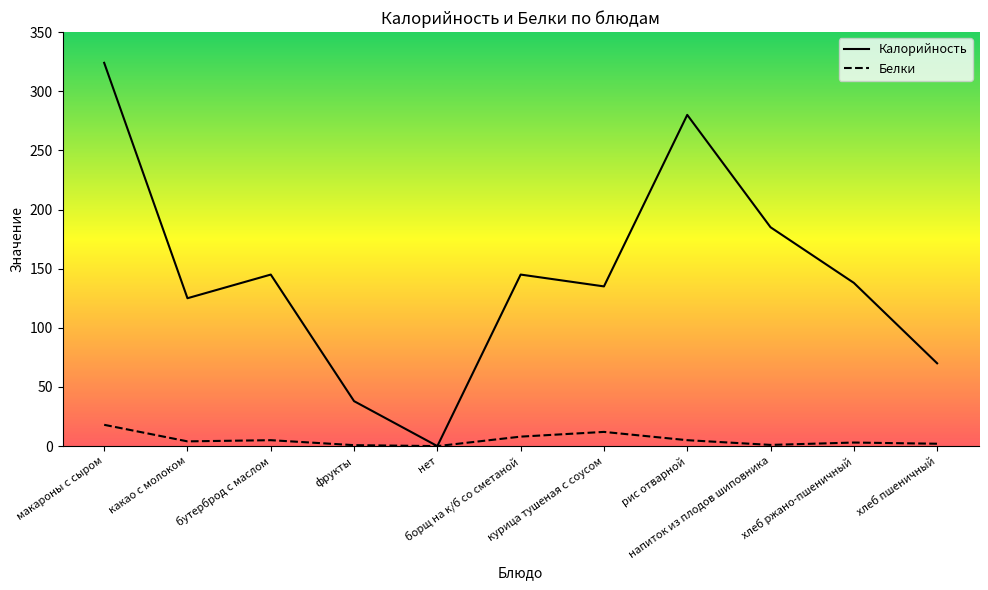

Reading left to right, what are all the values shown in this chart?

Калорийность: макароны с сыром=324.0	какао с молоком=125.0	бутерброд с маслом=145.0	фрукты=38.0	нет=0.0	борщ на к/б со сметаной=145.0	курица тушеная с соусом=135.0	рис отварной=280.0	напиток из плодов шиповника=185.0	хлеб ржано-пшеничный=138.0	хлеб пшеничный=70.0
Белки: макароны с сыром=18.0	какао с молоком=4.0	бутерброд с маслом=5.0	фрукты=0.8	нет=0.0	борщ на к/б со сметаной=8.0	курица тушеная с соусом=12.0	рис отварной=5.0	напиток из плодов шиповника=1.0	хлеб ржано-пшеничный=3.0	хлеб пшеничный=2.0